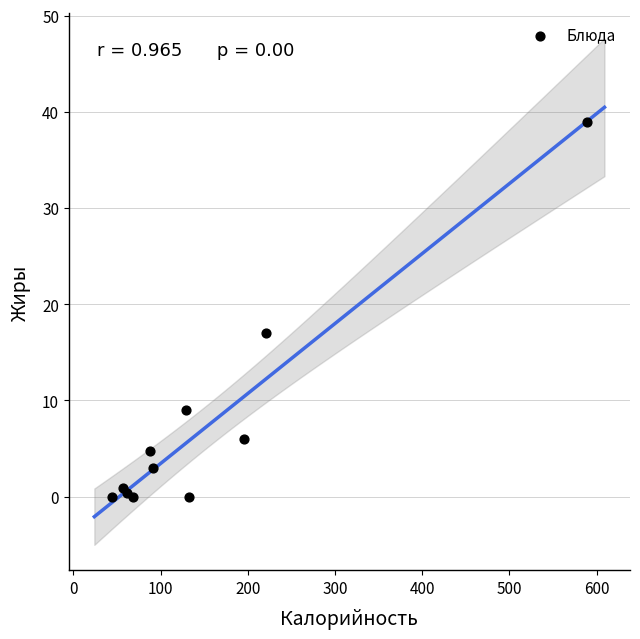

What Y value in the scatter plot is closest to 19?

17.0